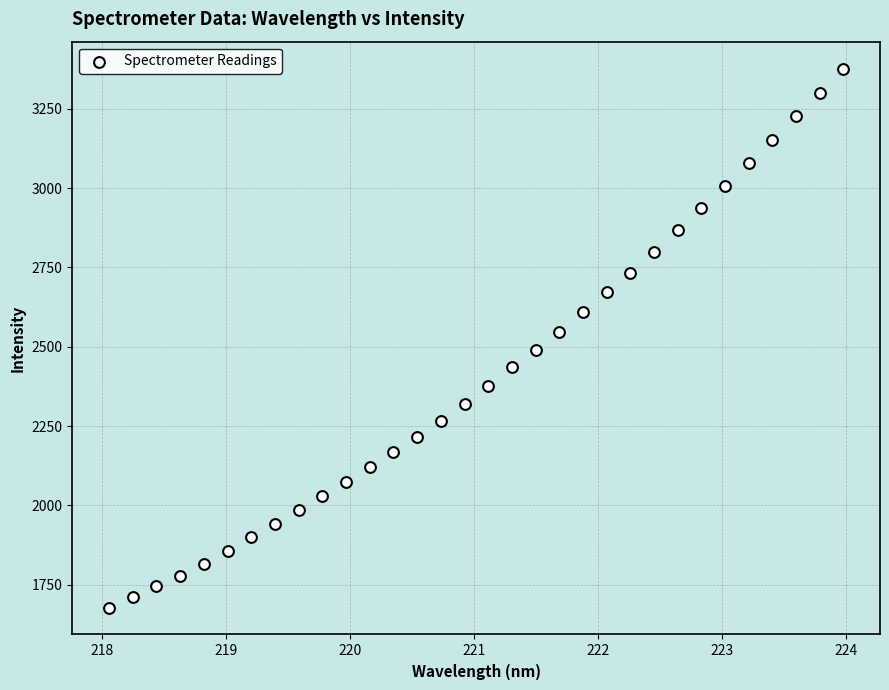

What is the range of X values (max minus min)?

5.9